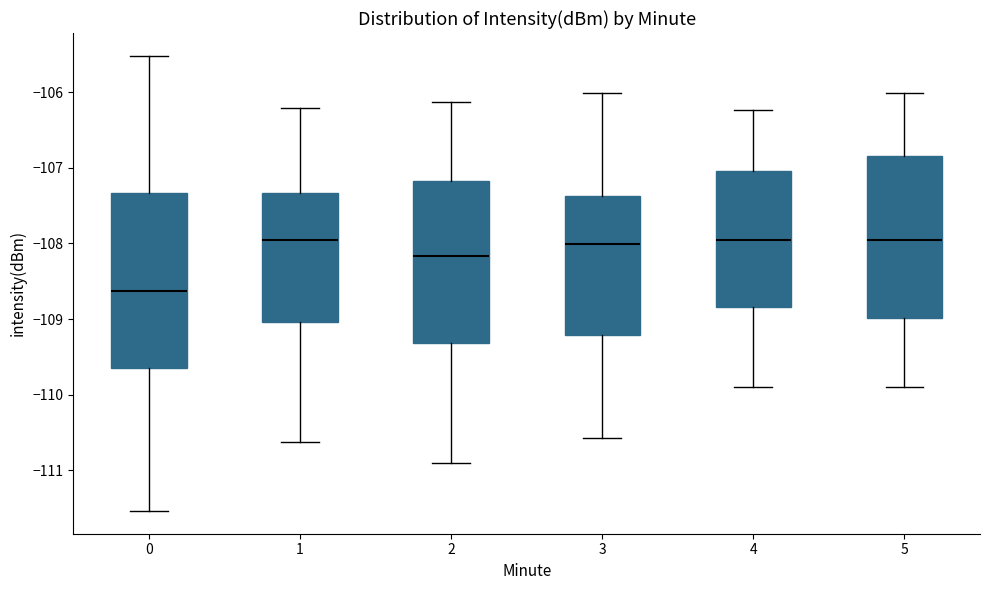

Reading left to right, read every box against the y-axis: the position of its median line, the range the box covers, and the ends of its whiskers. The values are not printed on the chart, so give them approximately, as read against the axis.

0: median -108.6, box -109.6 to -107.3, whiskers -111.5 to -105.5
1: median -108.0, box -109.0 to -107.3, whiskers -110.6 to -106.2
2: median -108.2, box -109.3 to -107.2, whiskers -110.9 to -106.1
3: median -108.0, box -109.2 to -107.4, whiskers -110.6 to -106.0
4: median -108.0, box -108.8 to -107.0, whiskers -109.9 to -106.2
5: median -108.0, box -109.0 to -106.8, whiskers -109.9 to -106.0